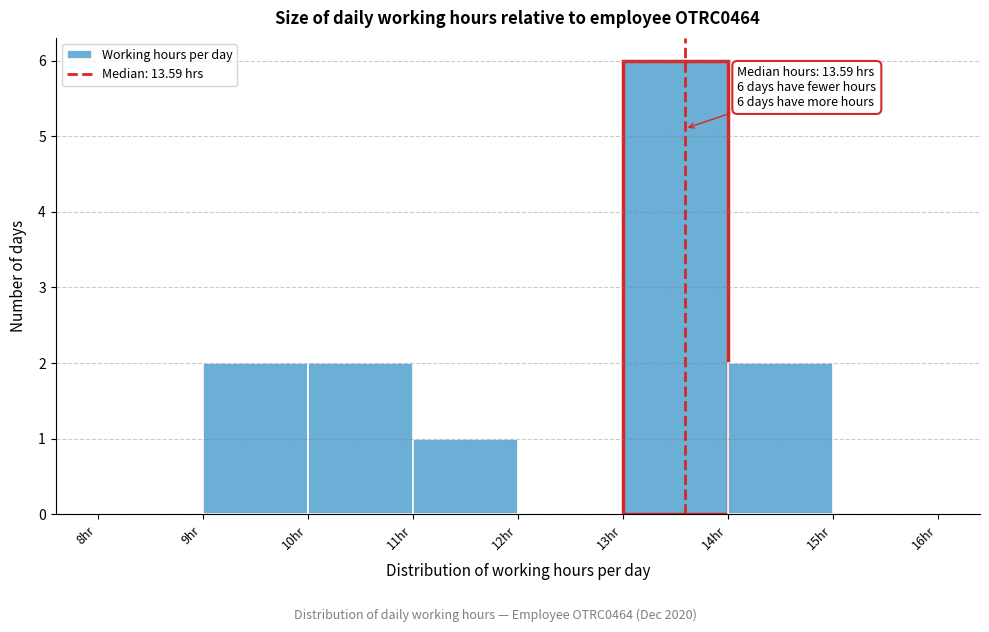

Over which range of the x-axis is the bar tallest?

13 to 14